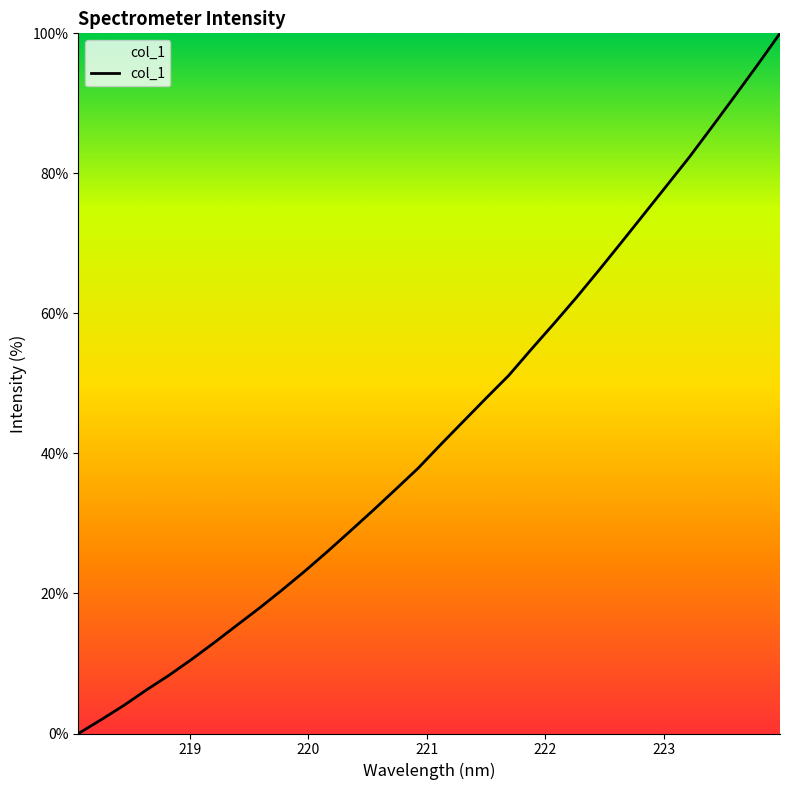

What is the maximum value shown in the chart?

100.0